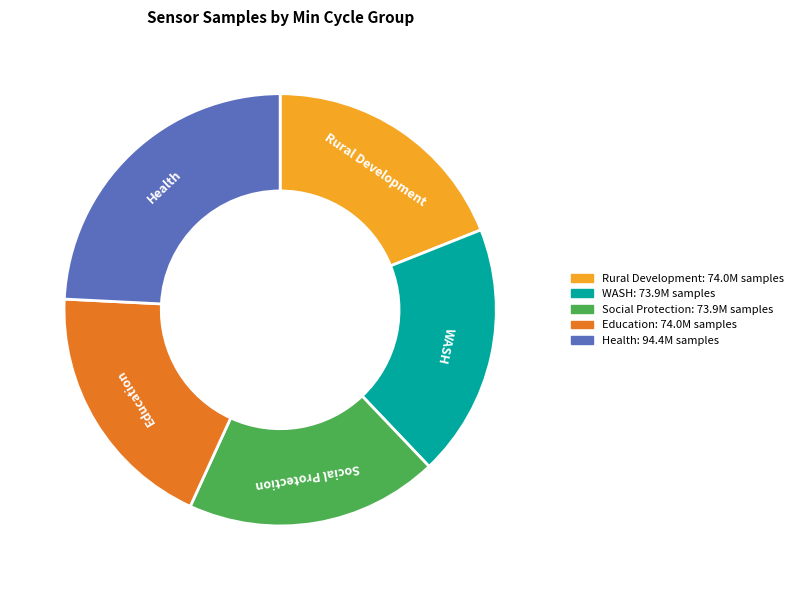

Is there any slice that represents more than half of the pie?

No